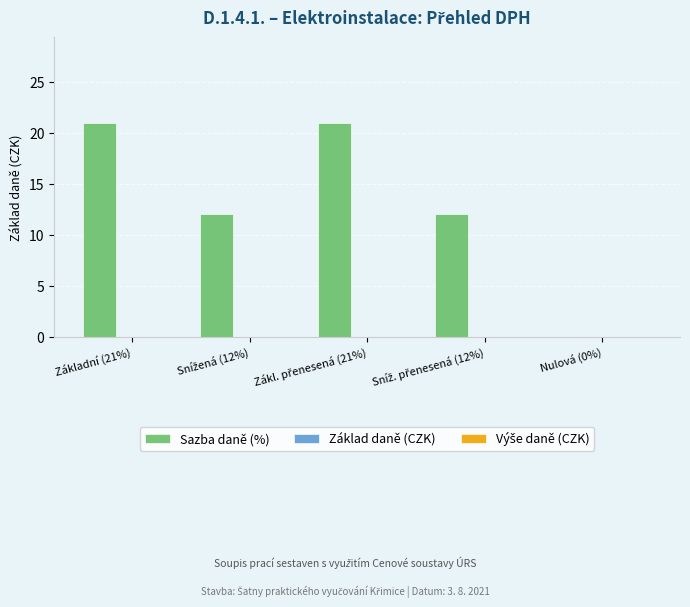

What is the greatest value displayed?

21